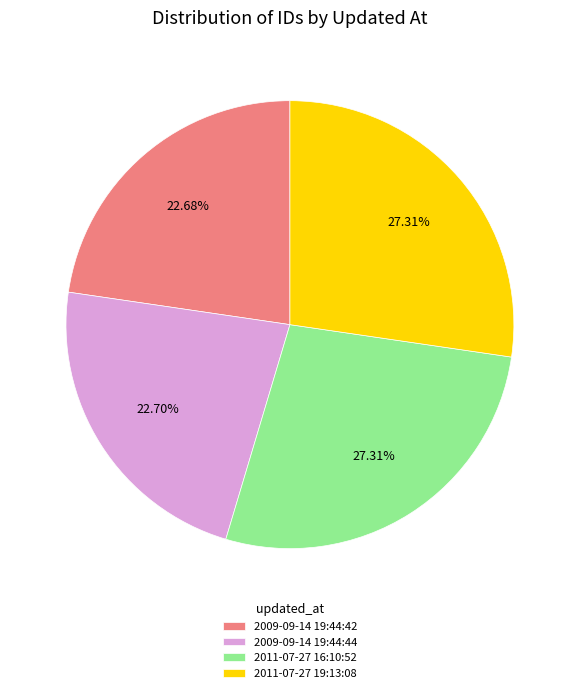

Is there a majority slice in this chart?

No